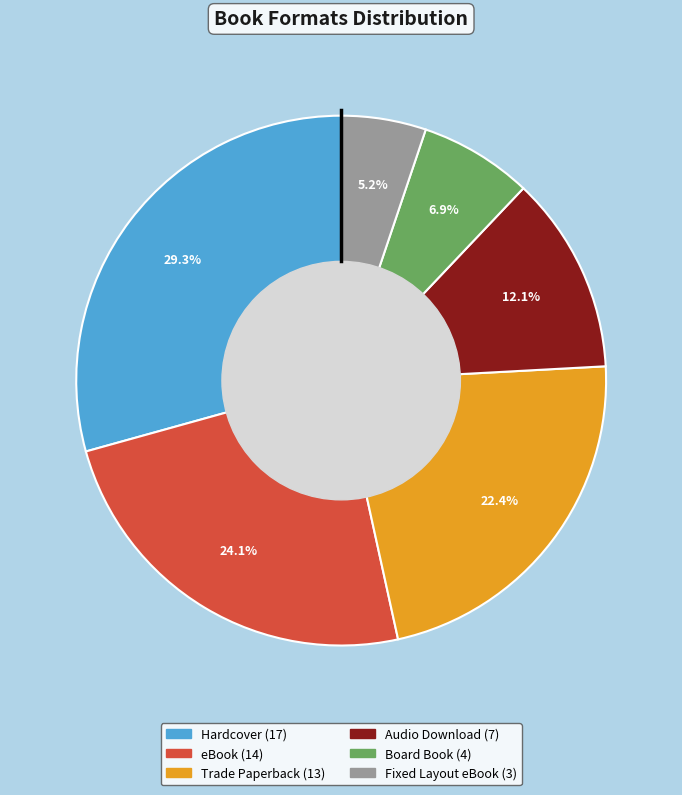

True or false: Hardcover accounts for 29% of the total.

True